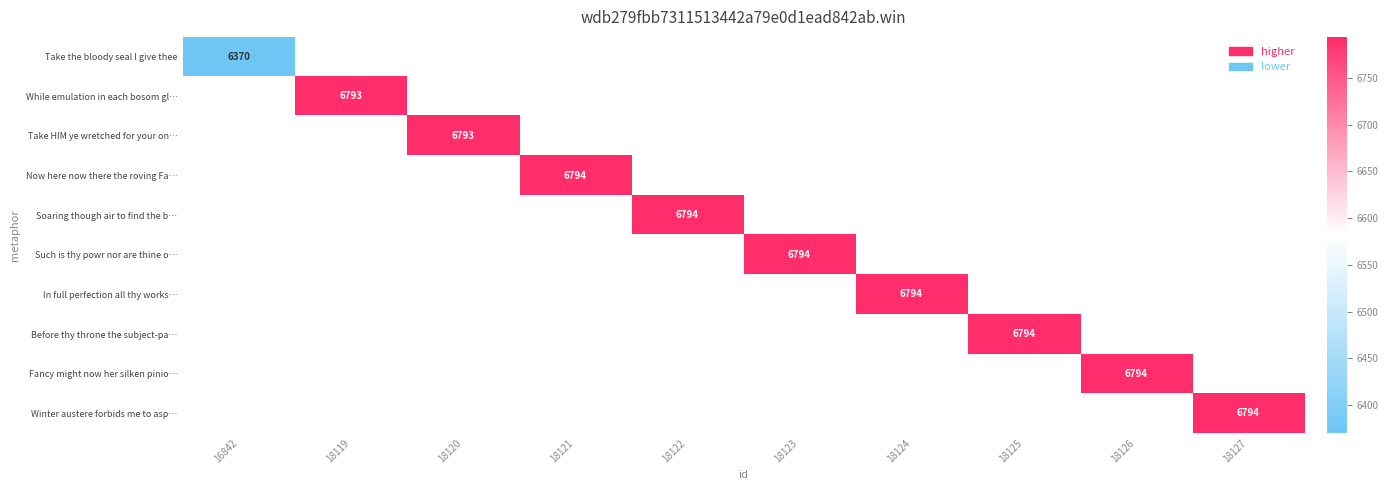

The Now here now there the roving Fa… series shows 6794 at 18121. True or false?

True